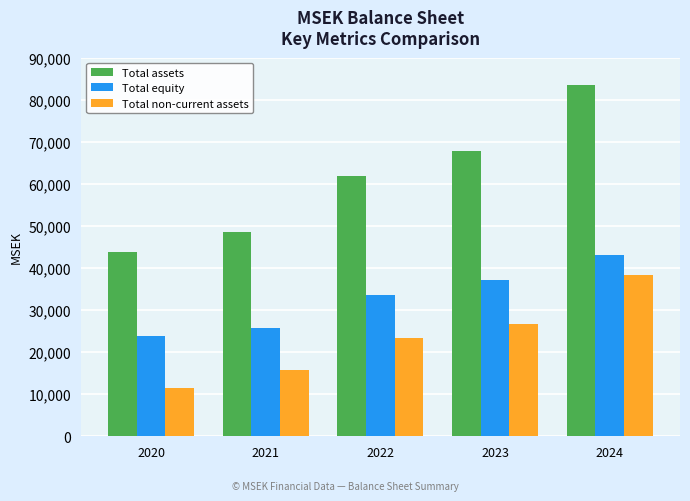

At which category does the chart reach its peak across all series?

2024